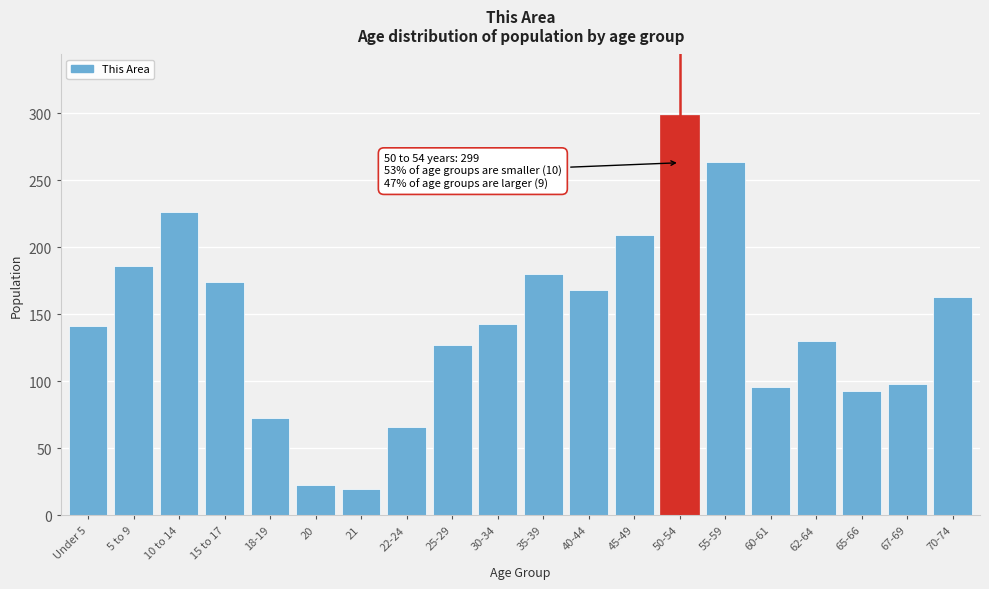

Reading left to right, transcribe all the data shown in this chart.

141	186	226	174	73	23	20	66	127	143	180	168	209	299	264	96	130	93	98	163